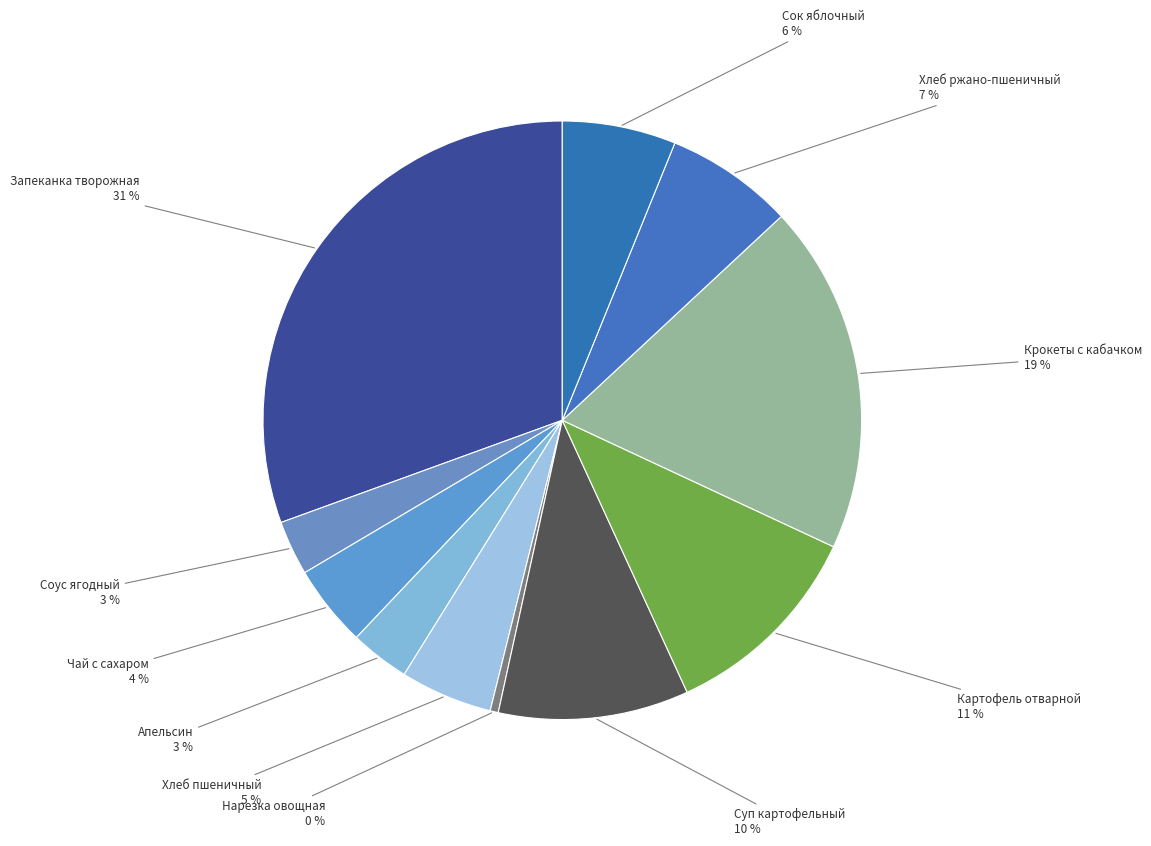

Count the number of slices in the pie.

11